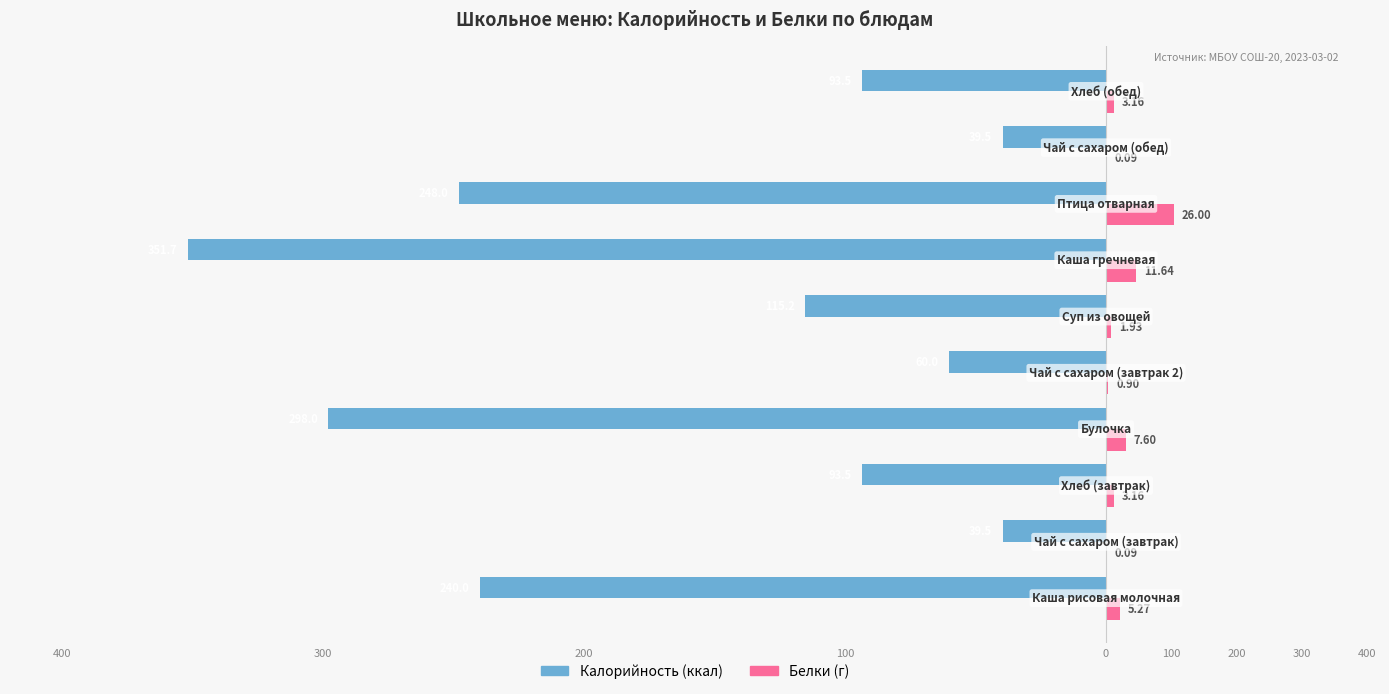

What is the value of the Калорийность bar at the 2nd from the left?

-39.5